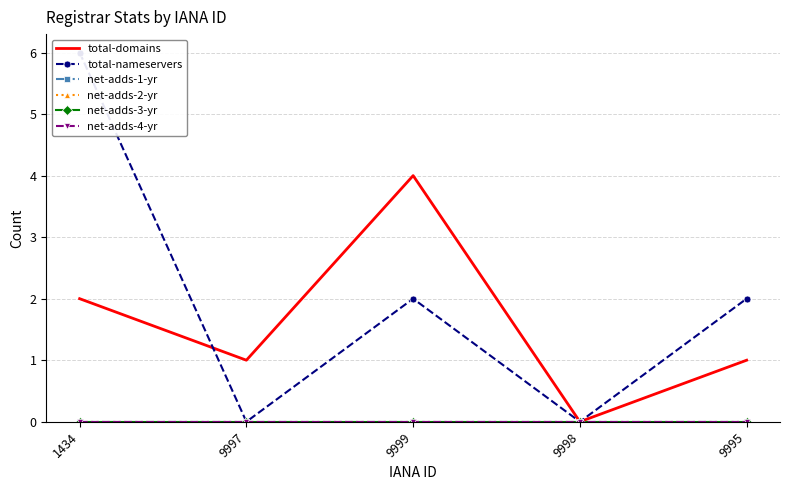

True or false: net-adds-3-yr and net-adds-1-yr cross at least once.

False